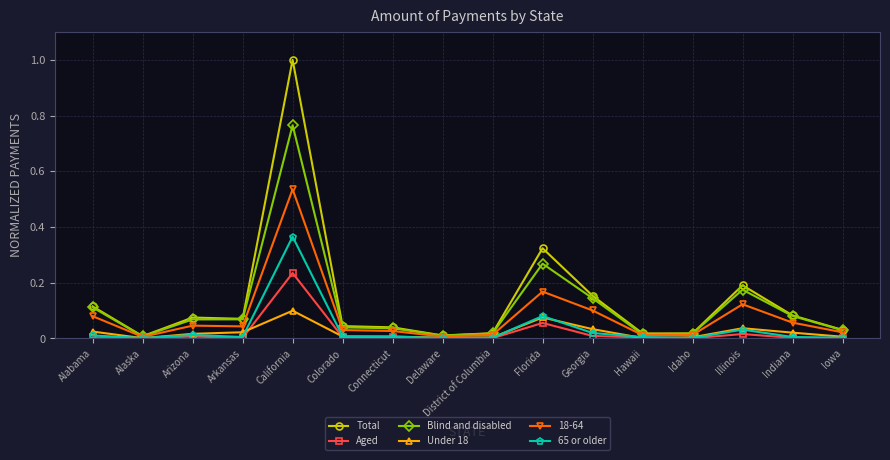

What is the label of the 13th point from the right?

Arkansas